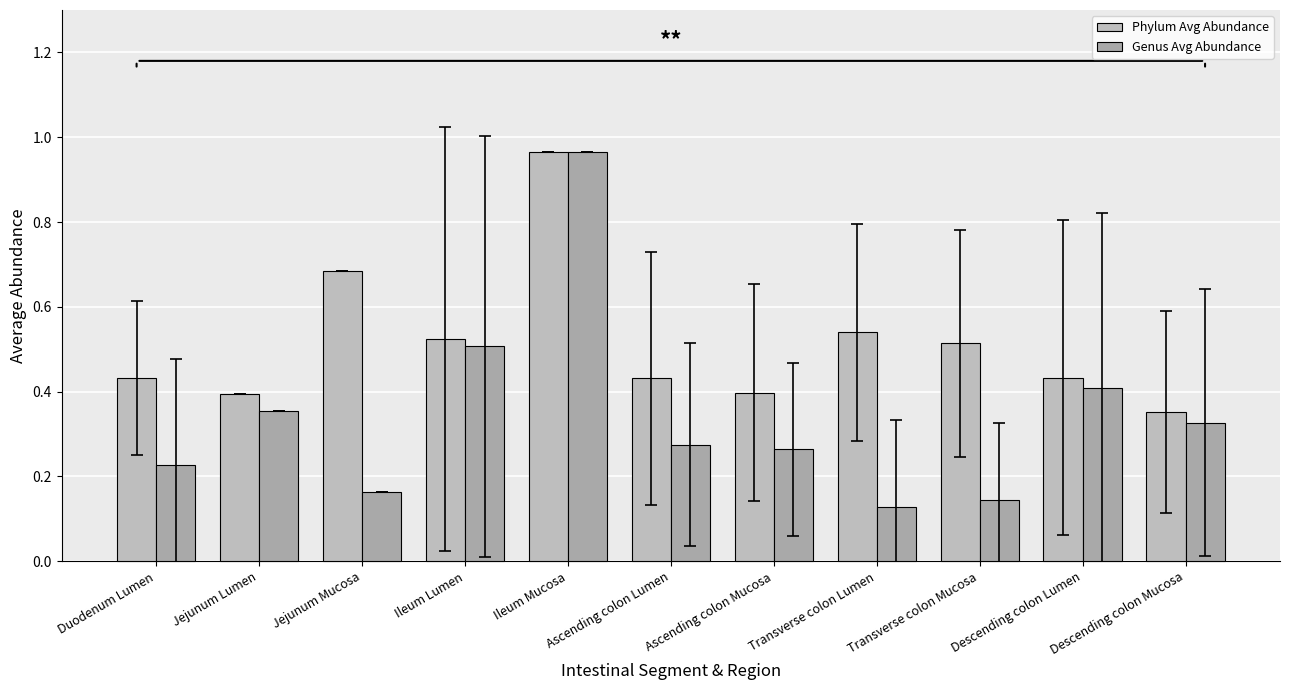

How many groups of bars are there?

11